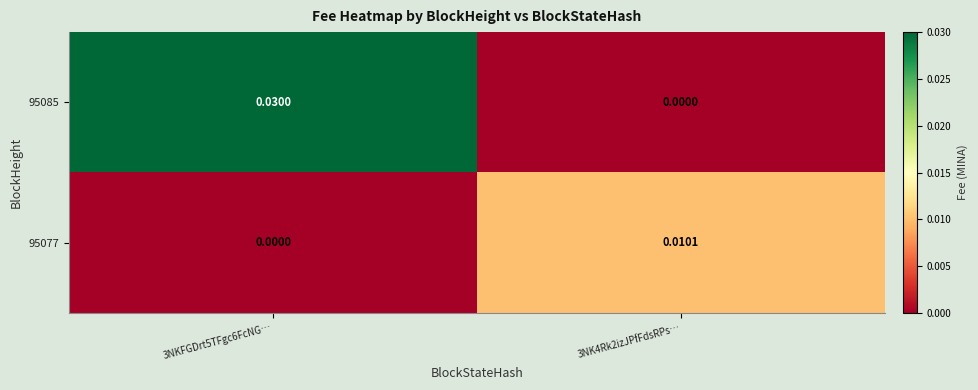

Rank the series by their maximum value, from highest to lowest.

95085, 95077